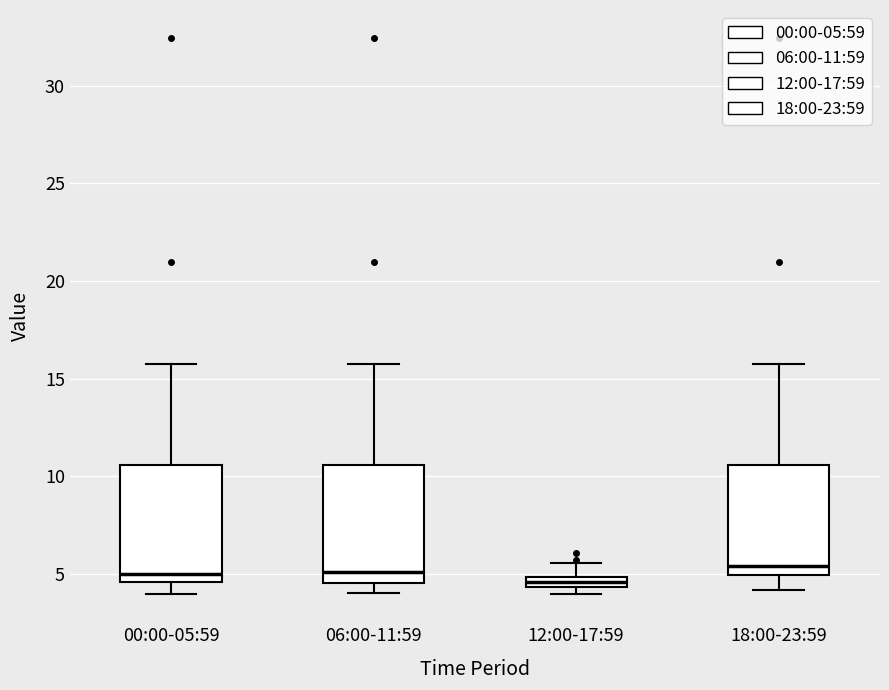

Where is the upper edge of the box for 00:00-05:59 on the y-axis? The values are not printed on the chart, so give them approximately, as read against the axis.

10.5